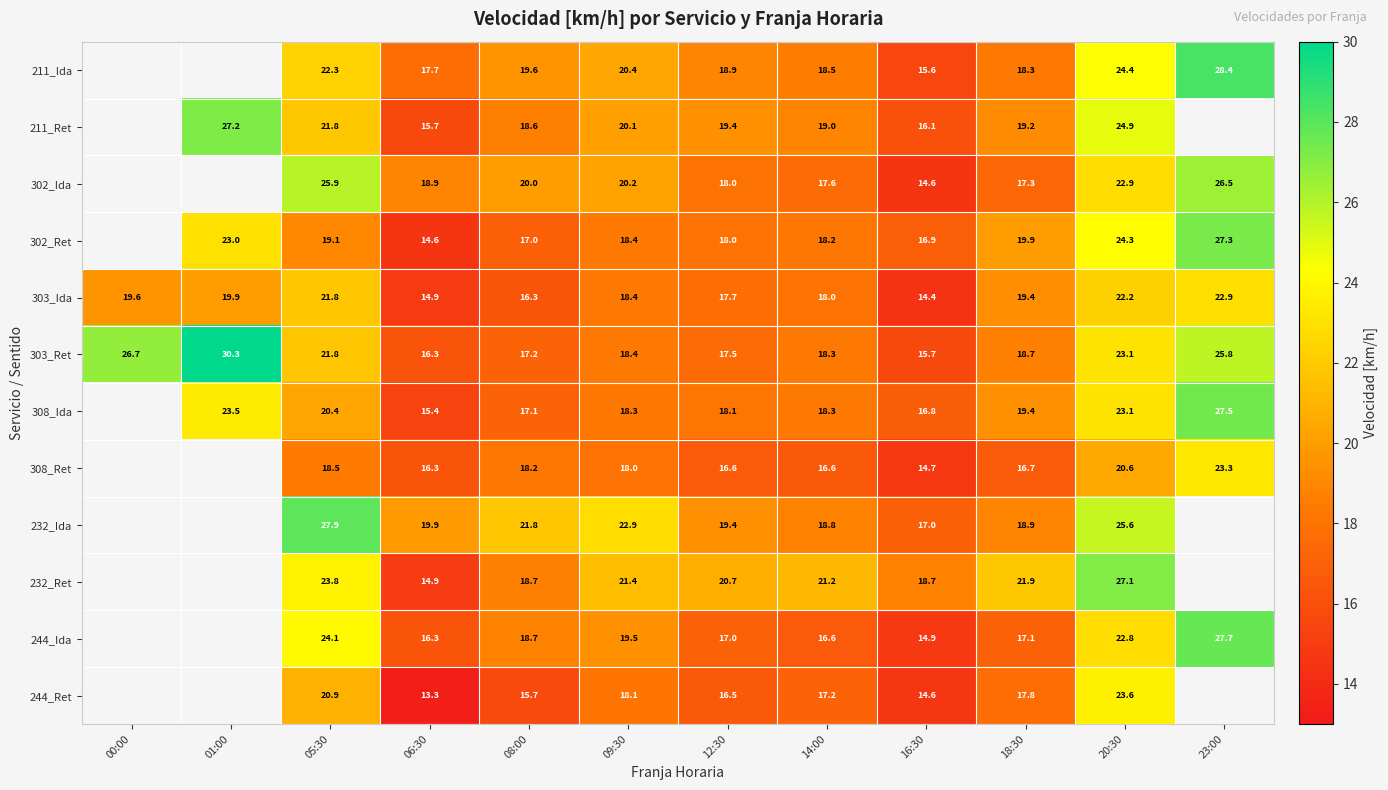

Count the number of data series in this chart.

12